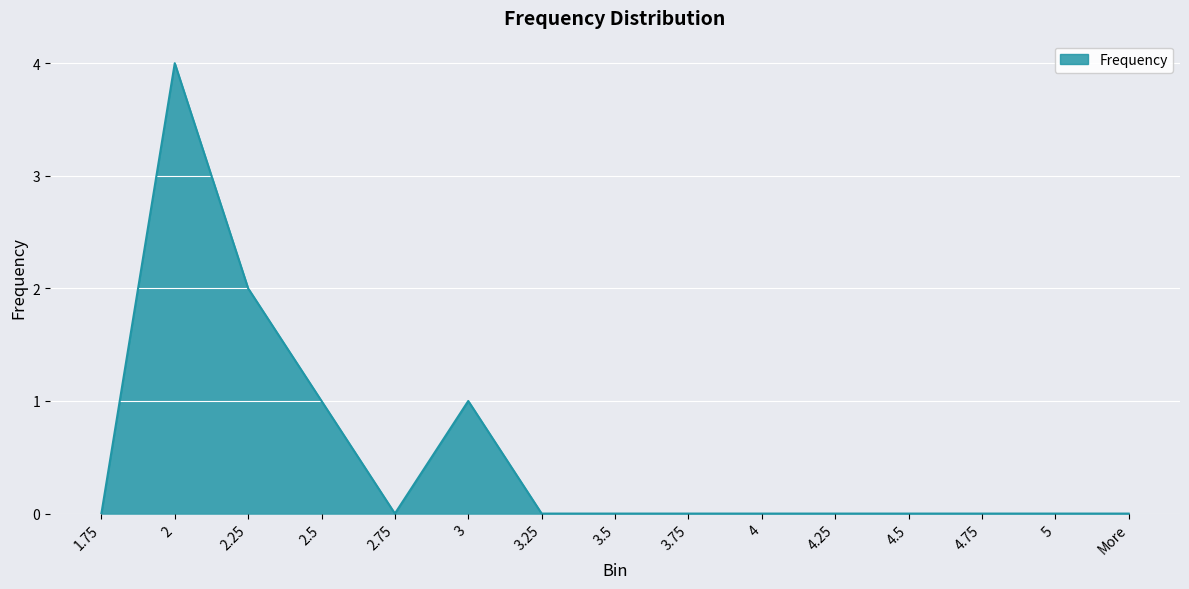

What position from the left is 4.25?

11